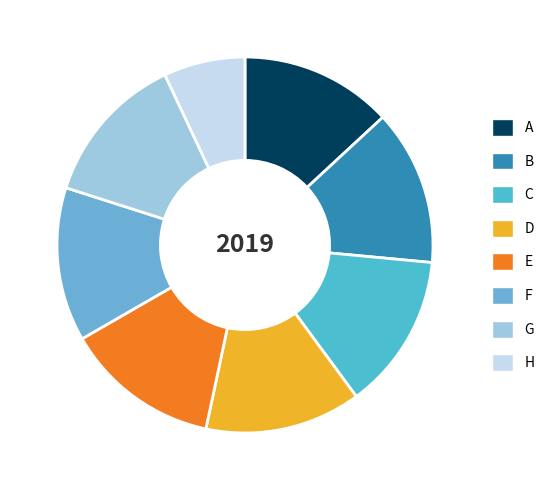

Count the number of slices in the pie.

8